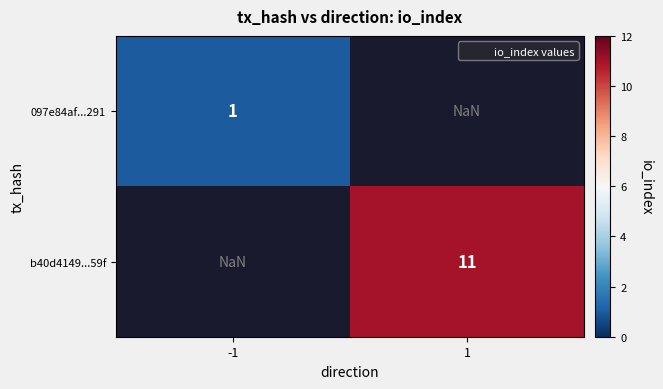

The b40d4149...59f series shows 4.0 at 1. True or false?

False